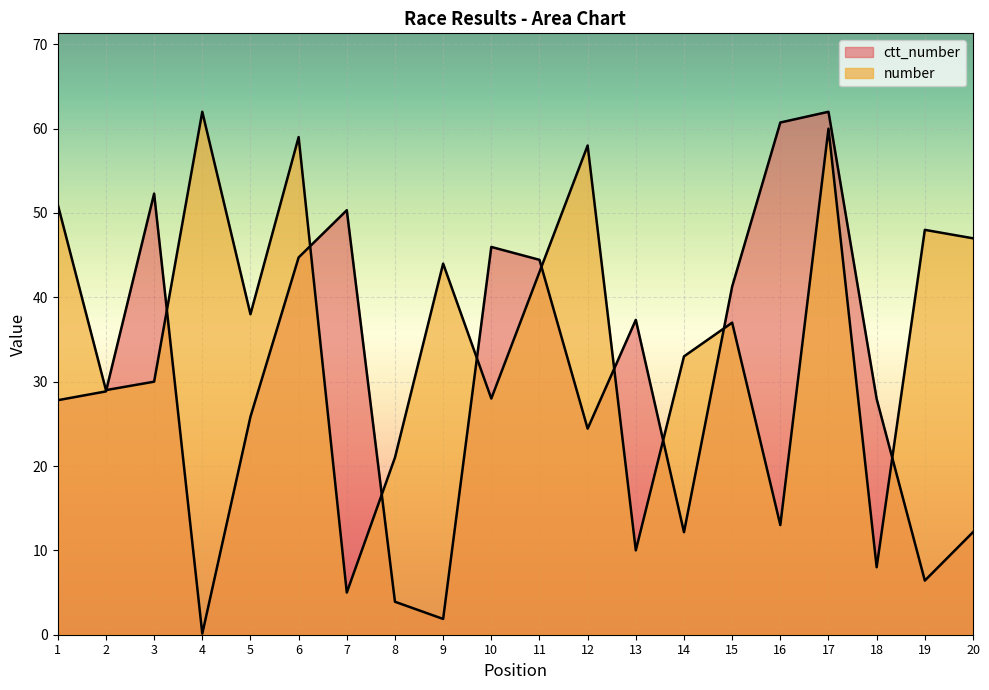

True or false: number has more than 1 interior local peaks.

True